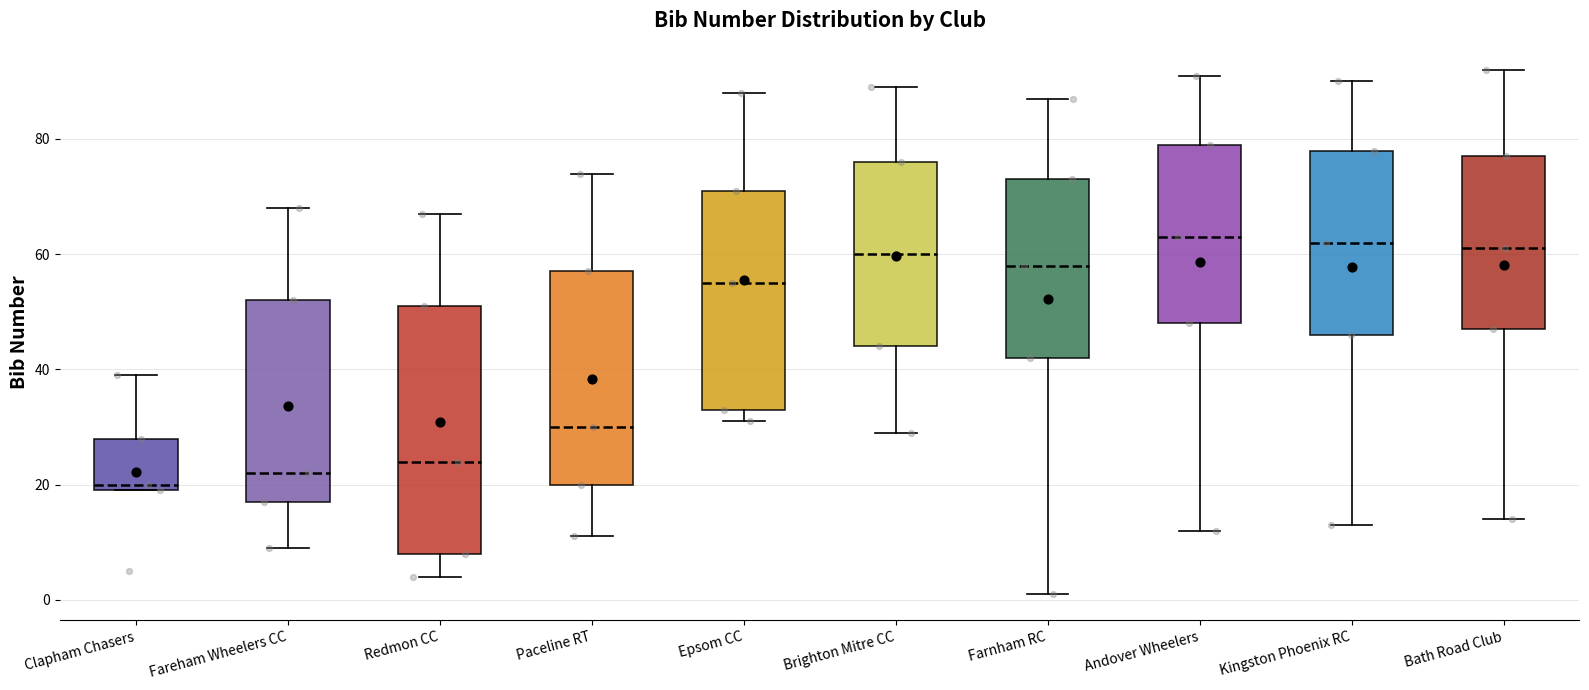

Reading left to right, read every box against the y-axis: the position of its median line, the range the box covers, and the ends of its whiskers. The values are not printed on the chart, so give them approximately, as read against the axis.

Clapham Chasers: median 20 (just above the box's lower edge), box 20 to 28, whiskers 20 to 40
Fareham Wheelers CC: median 22, box 18 to 52, whiskers 10 to 68
Redmon CC: median 24, box 8 to 52, whiskers 4 to 68
Paceline RT: median 30, box 20 to 58, whiskers 12 to 74
Epsom CC: median 56, box 34 to 72, whiskers 32 to 88
Brighton Mitre CC: median 60, box 44 to 76, whiskers 30 to 90
Farnham RC: median 58, box 42 to 74, whiskers 2 to 88
Andover Wheelers: median 64, box 48 to 80, whiskers 12 to 92
Kingston Phoenix RC: median 62, box 46 to 78, whiskers 14 to 90
Bath Road Club: median 62, box 48 to 78, whiskers 14 to 92